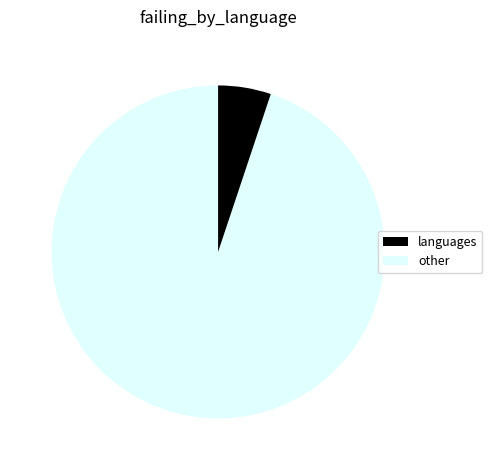

Count the number of slices in the pie.

2